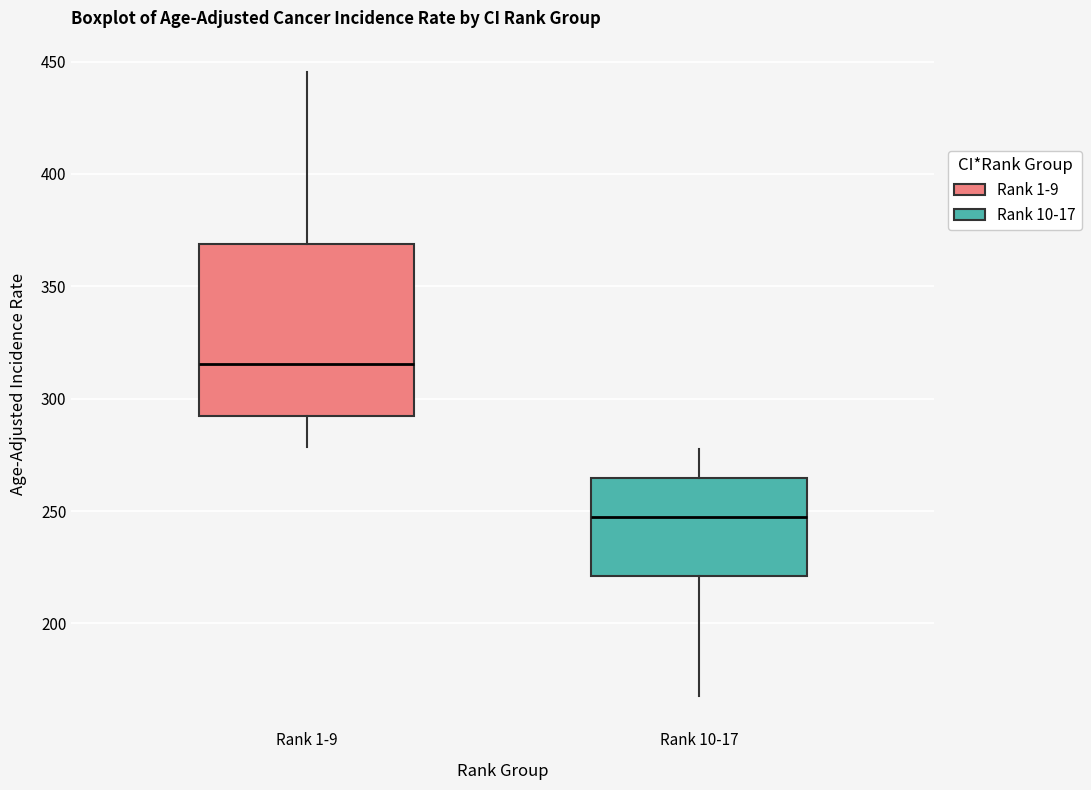

Which box is the tallest, from its lower edge to its upper edge?

Rank 1-9